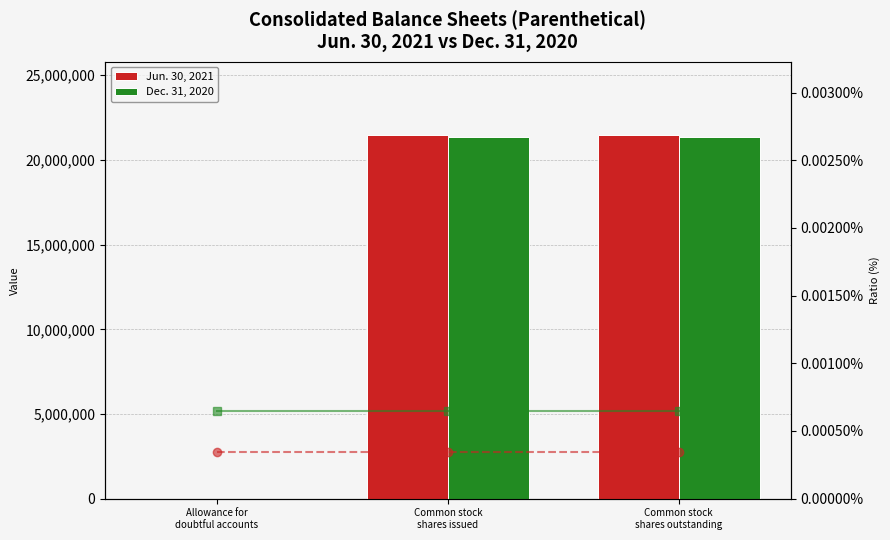

Which has a higher value, Common stock
shares issued or Allowance for
doubtful accounts?

Common stock
shares issued